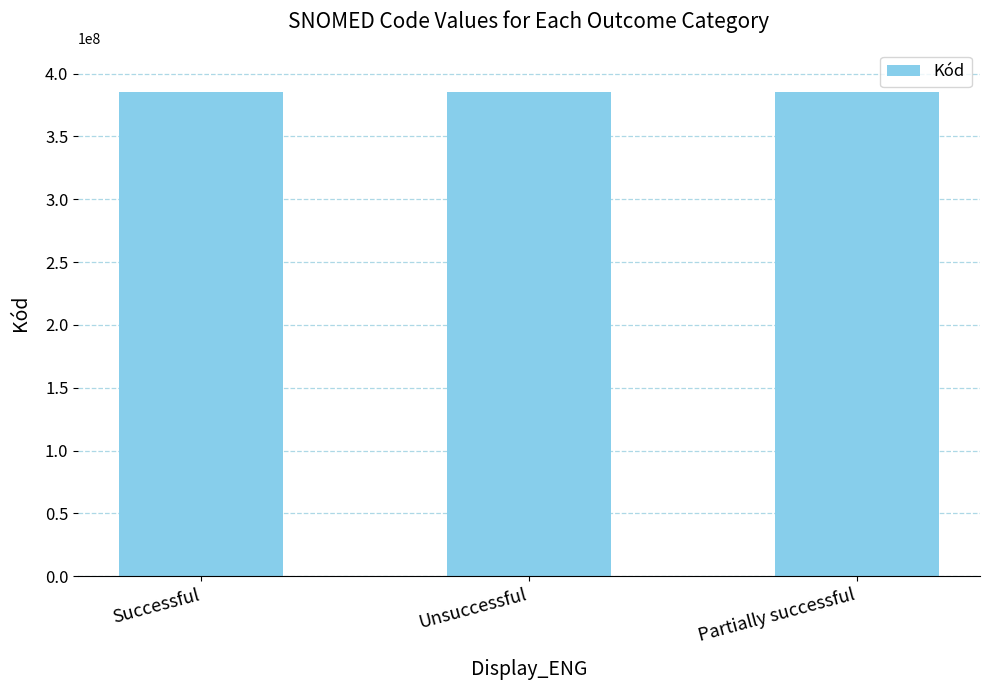

What position from the right is Successful?

3